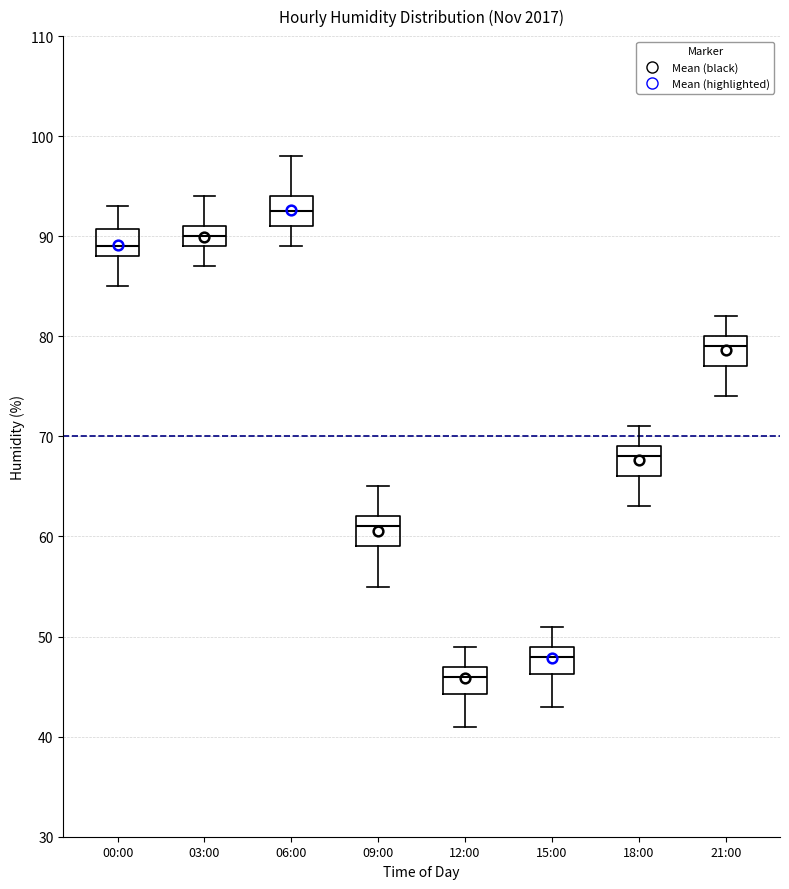

Which box has the lowest median line?

12:00